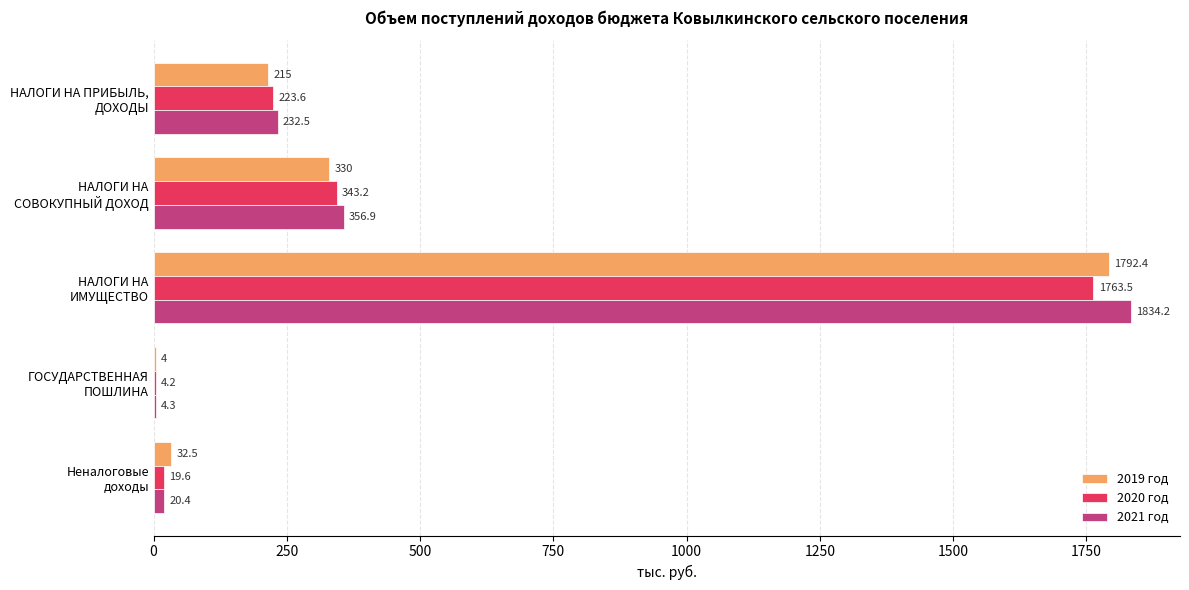

What is the sum of all 2021 год values?

2448.3